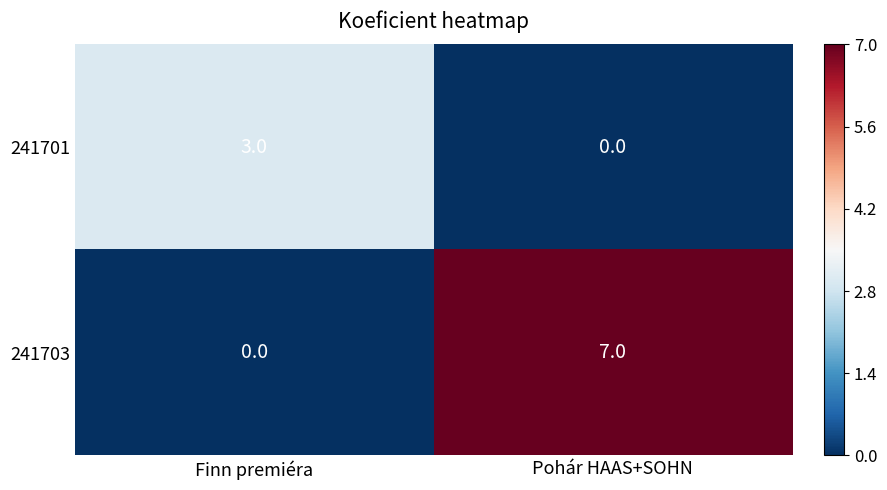

Where is 241703 nearest to the value 3?

Finn premiéra